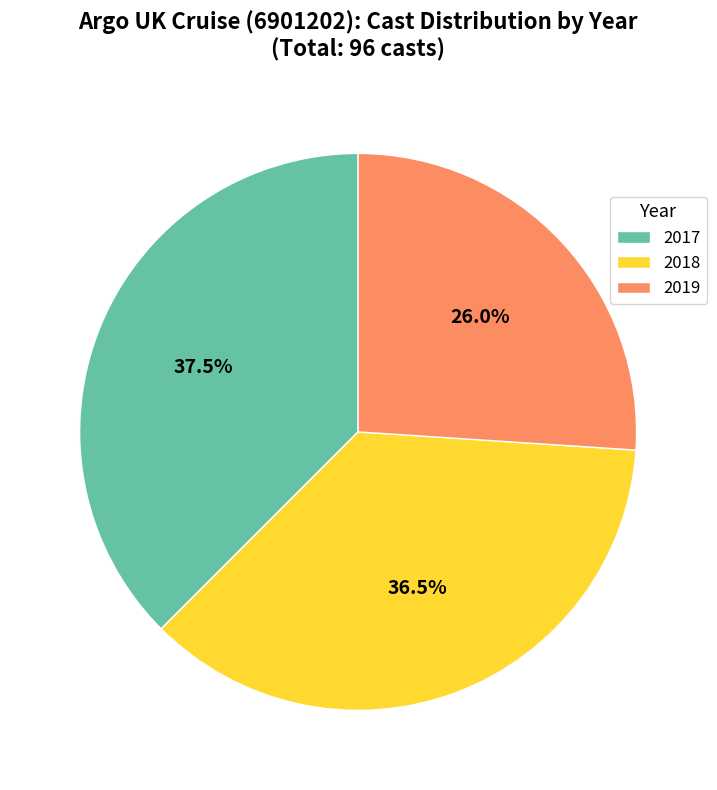

How many segments does this pie chart have?

3